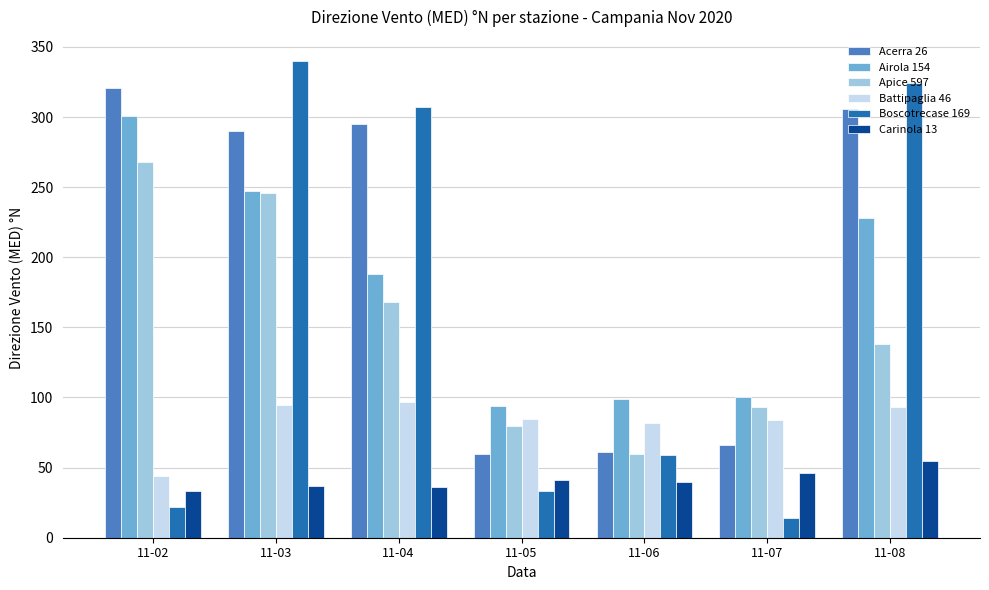

Rank the series at 11-08 from highest to lowest value.

Boscotrecase 169, Acerra 26, Airola 154, Apice 597, Battipaglia 46, Carinola 13